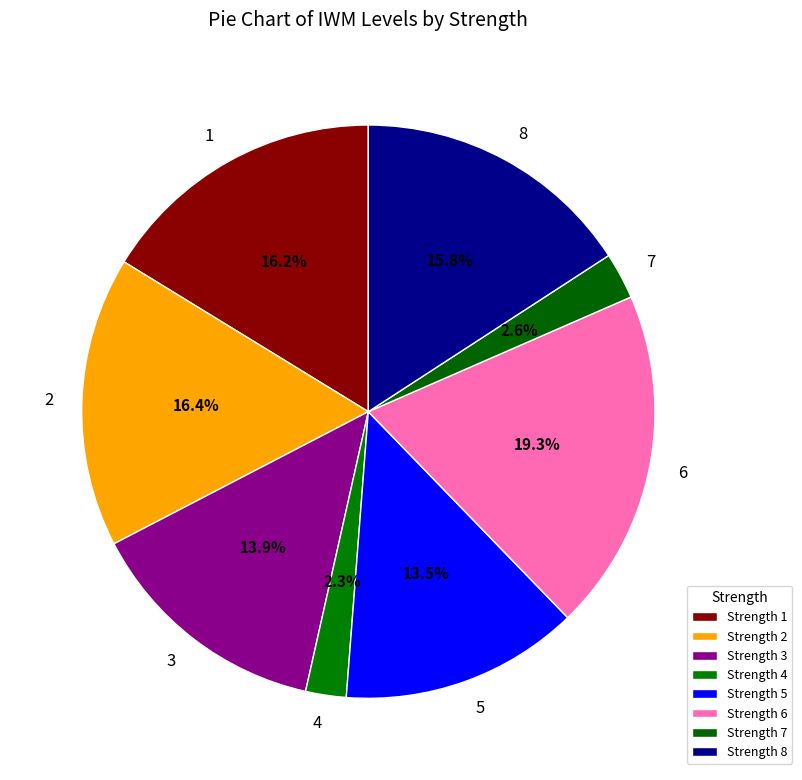

Is there any slice that represents more than half of the pie?

No